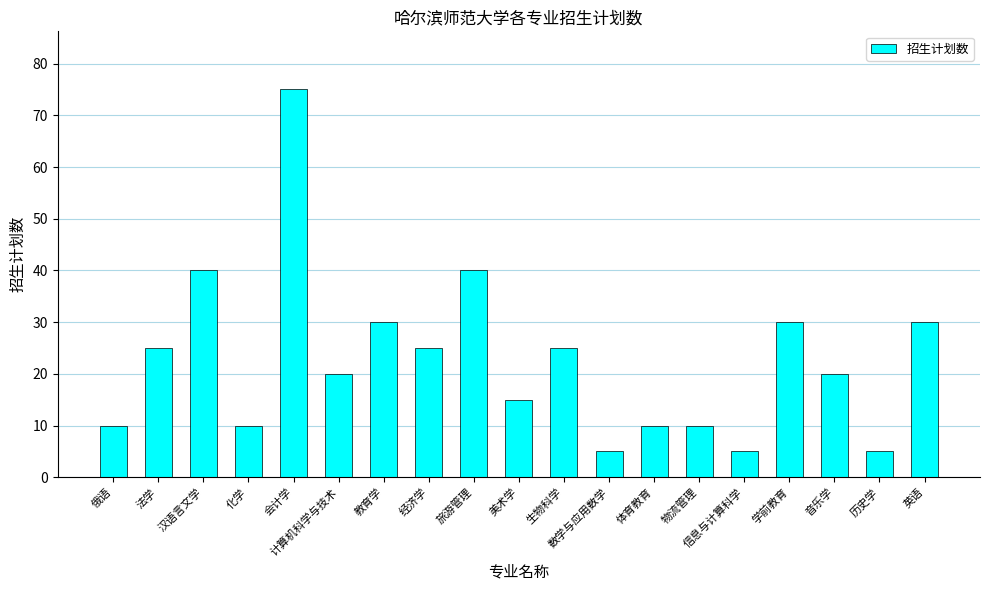

Which has a higher value, 计算机科学与技术 or 经济学?

经济学